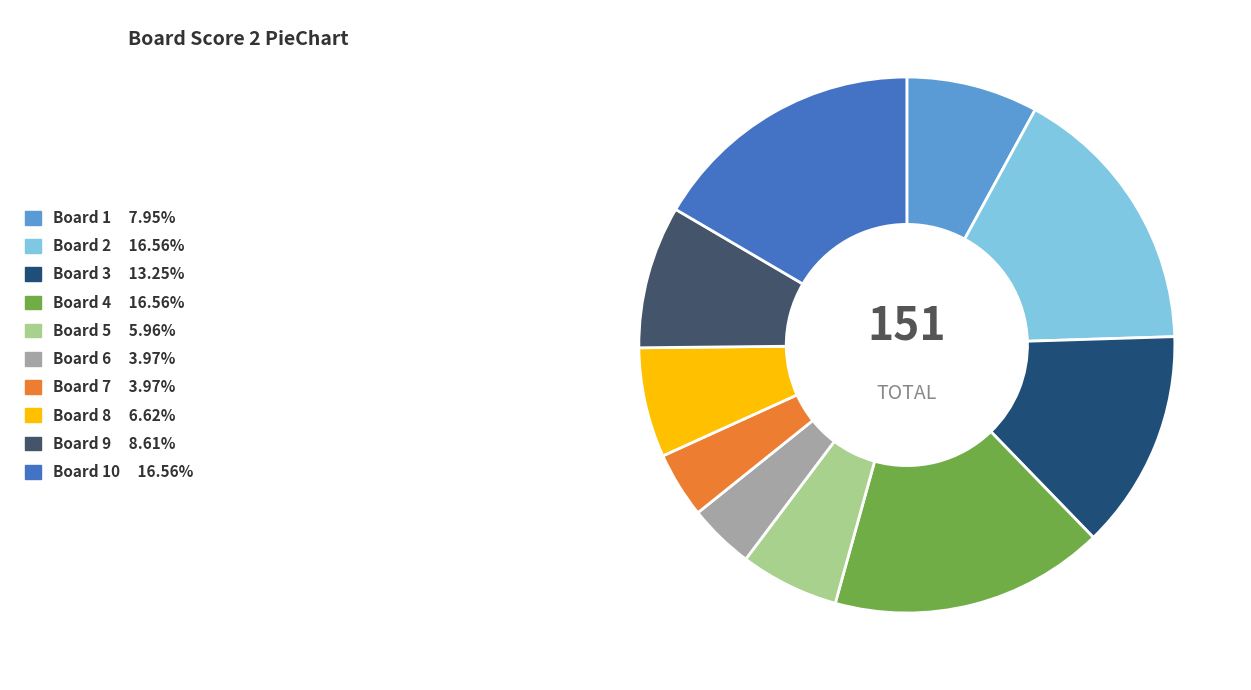

Does any single category account for the majority?

No